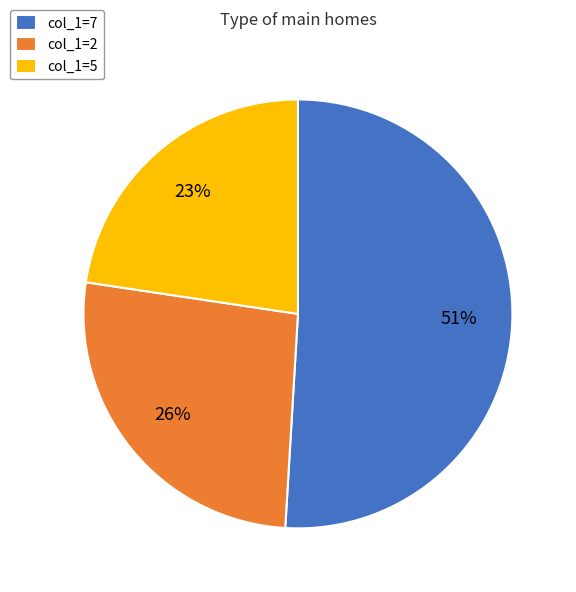

To the nearest percent, what is the average slice percentage?

33%